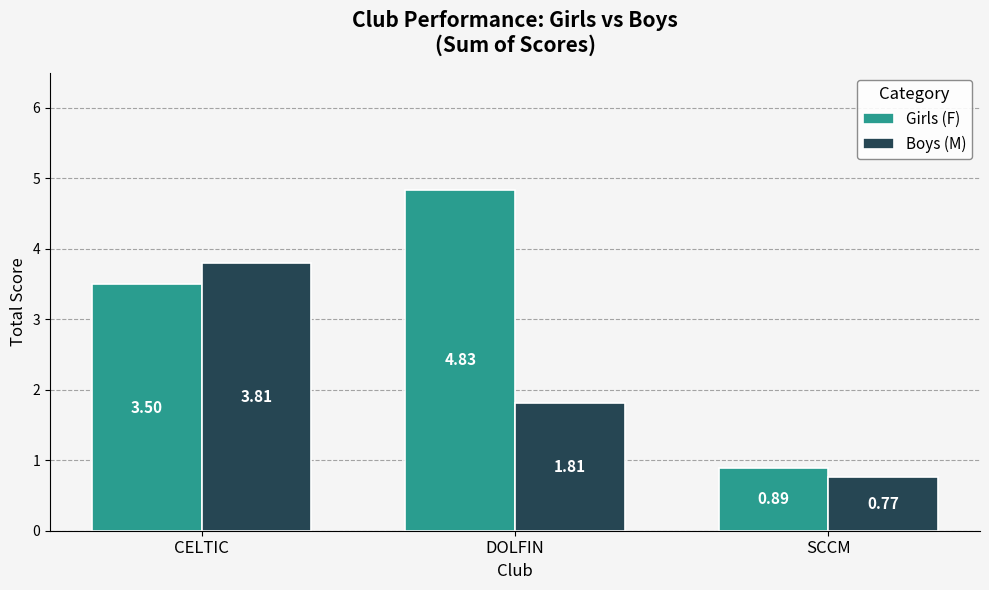

What is the difference between the Girls (F) values at SCCM and DOLFIN?

3.9